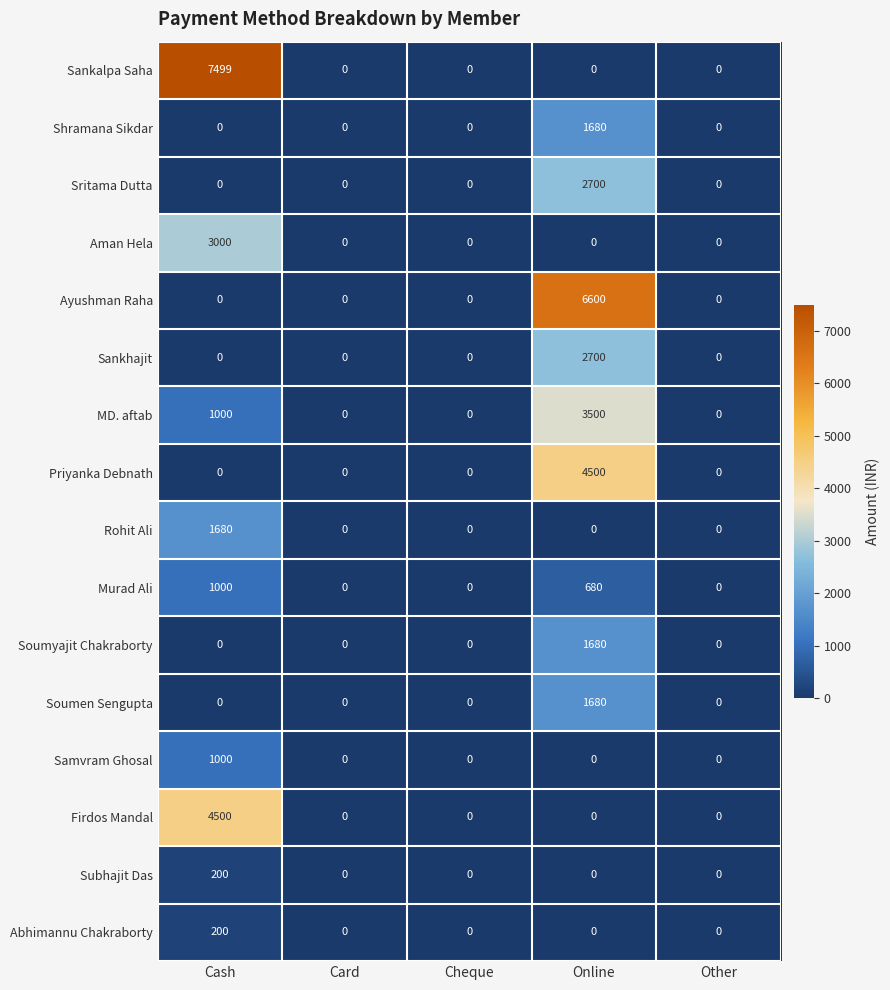

What is the sum of all Samvram Ghosal values?

1000